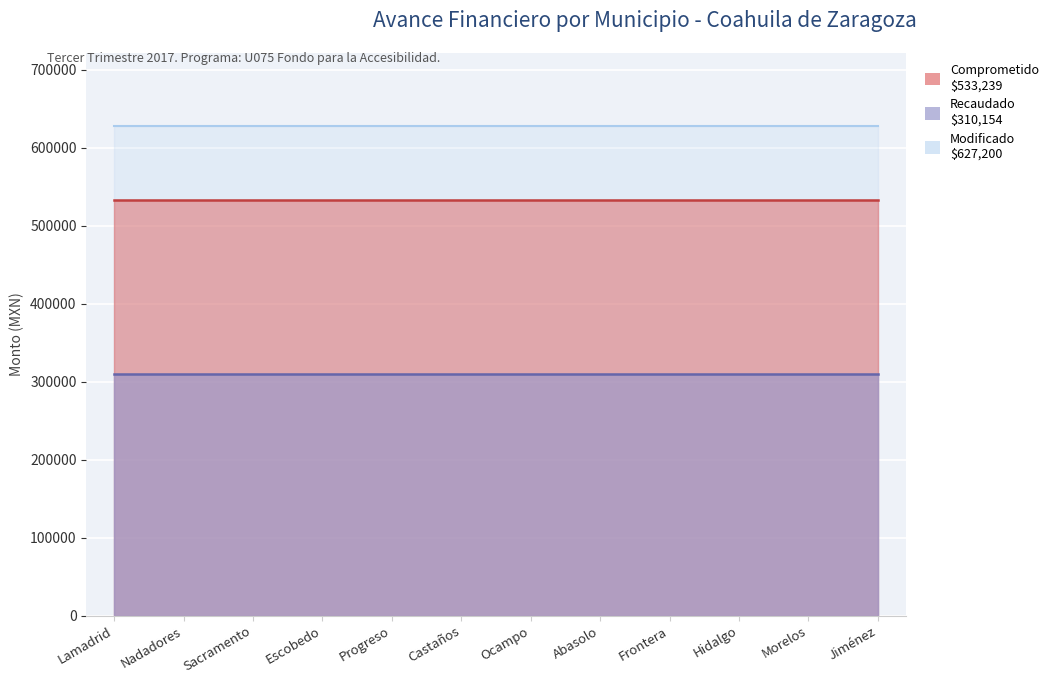

True or false: Devengado and Comprometido cross at least once.

False